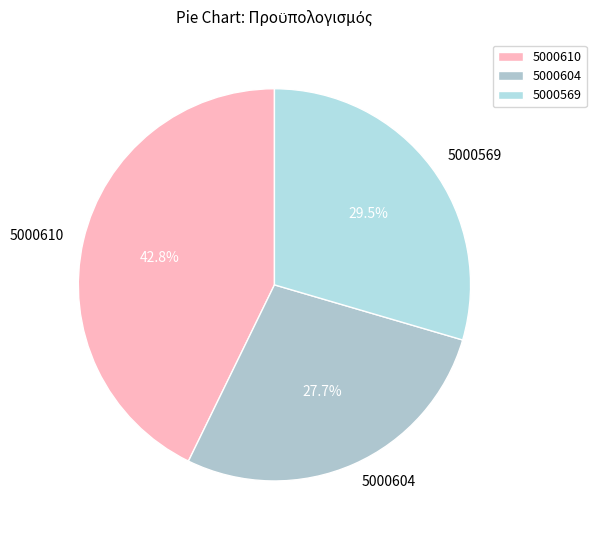

Rank the categories by value from lowest to highest.

5000604, 5000569, 5000610